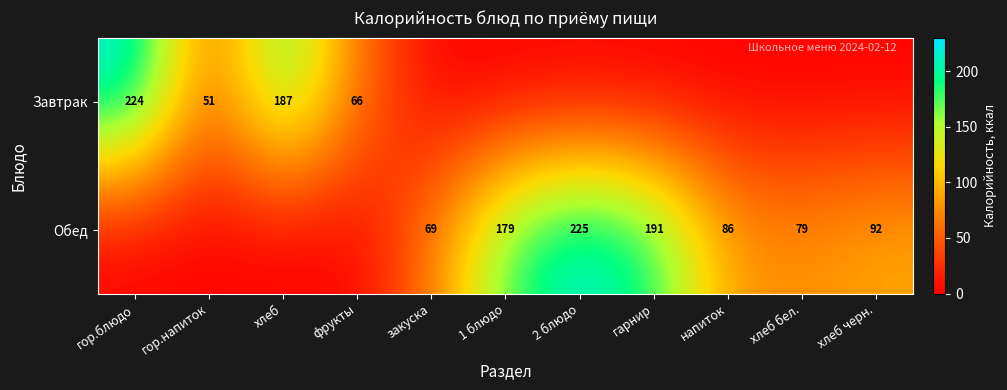

The Обед series shows 225 at 2 блюдо. True or false?

True